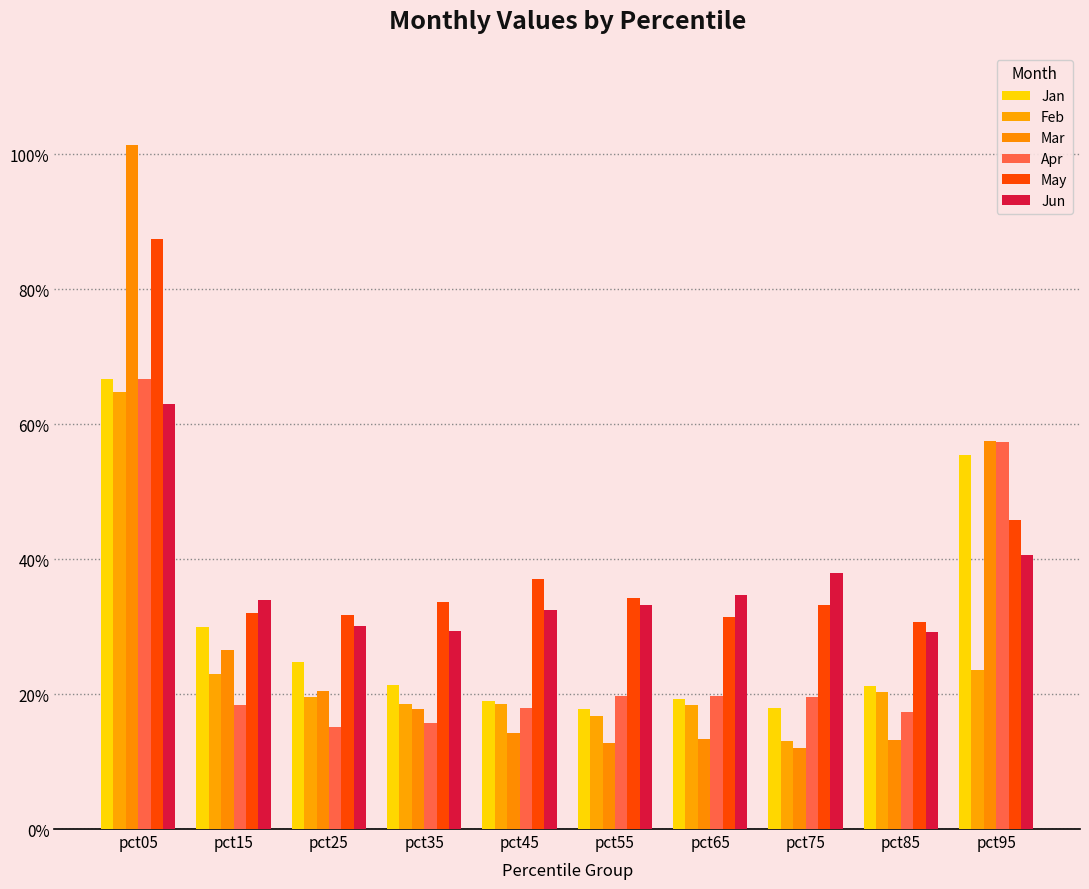

True or false: Jan has a value of 0.8 at pct95.

False